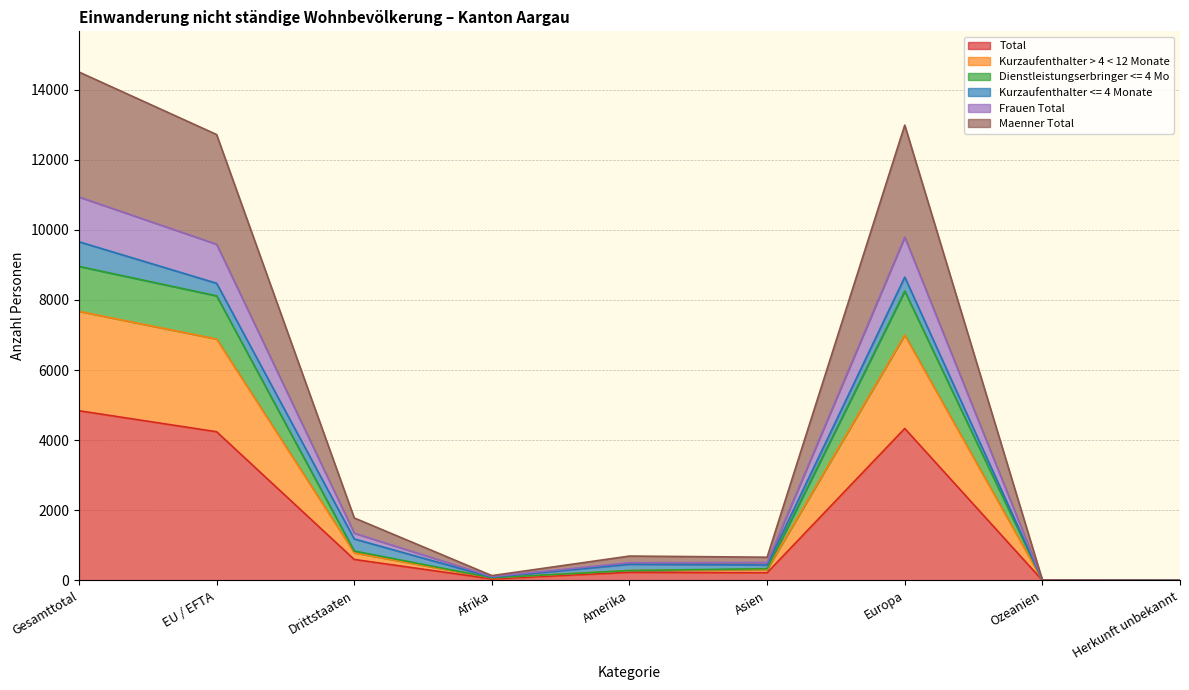

True or false: Kurzaufenthalter > 4 < 12 Monate and Maenner Total cross at least once.

False